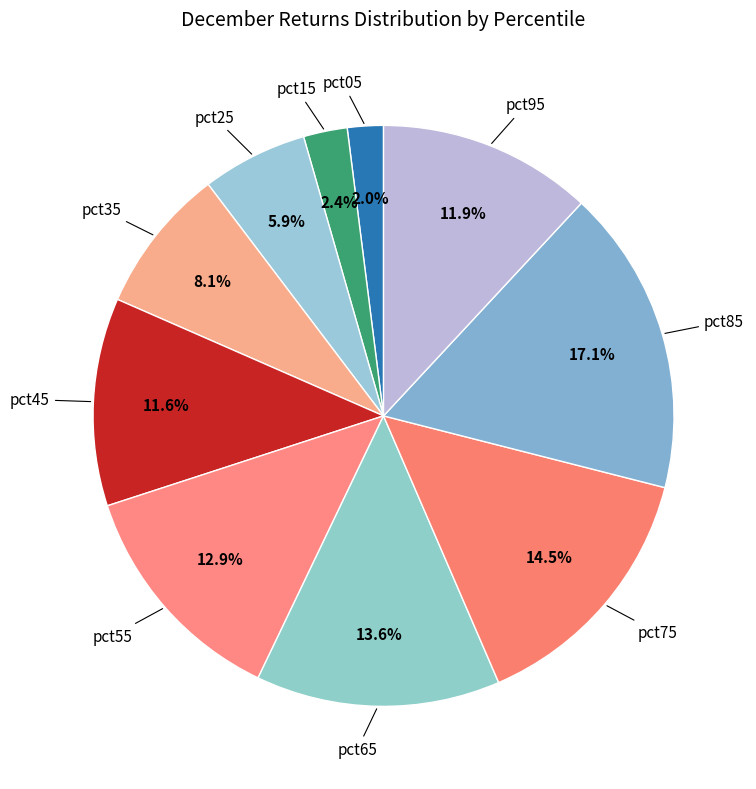

How many segments does this pie chart have?

10